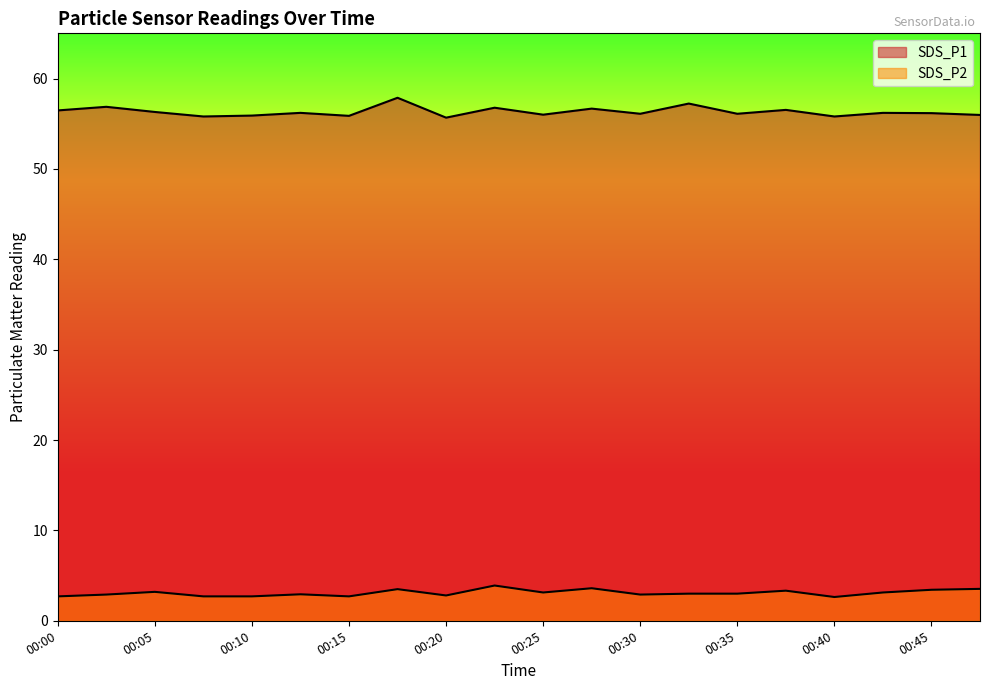

What is the average value of the SDS_P1 series?

56.3